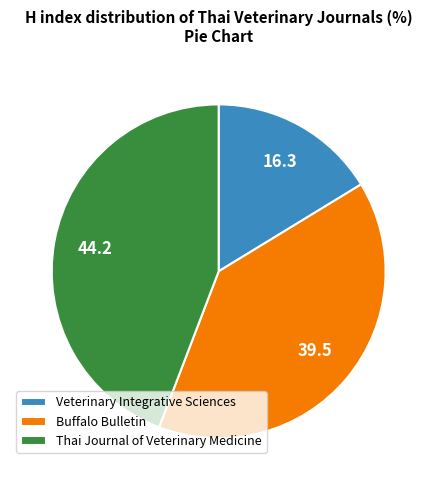

What is the ratio of the value at Buffalo Bulletin to the value at Thai Journal of Veterinary Medicine?

0.9